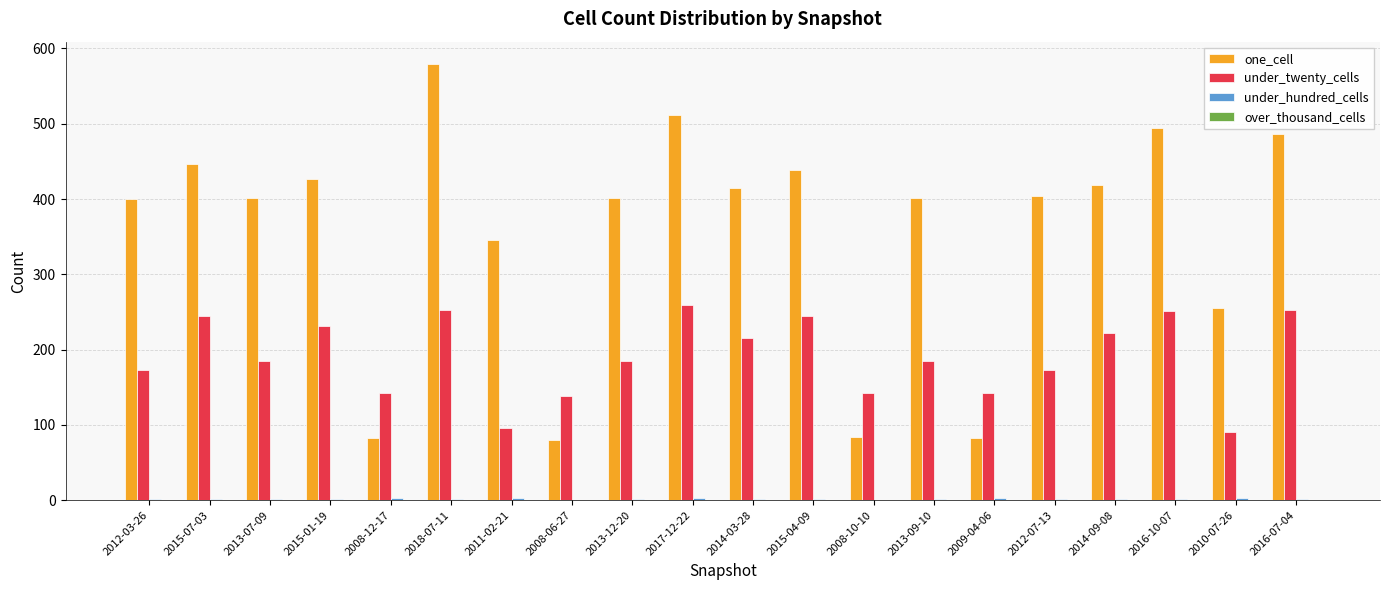

Where is one_cell nearest to the value 330?

2011-02-21